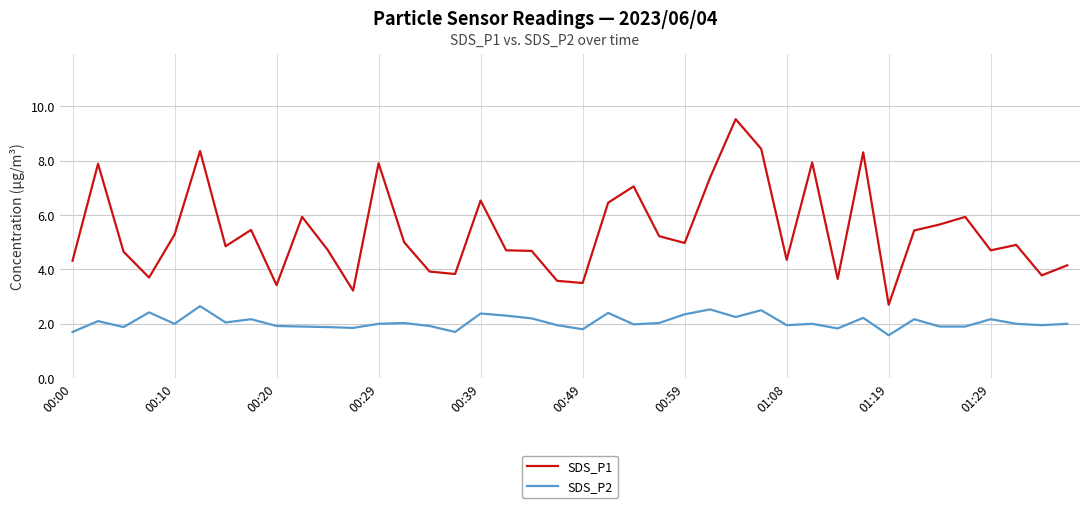

Rank the series by their maximum value, from highest to lowest.

SDS_P1, SDS_P2